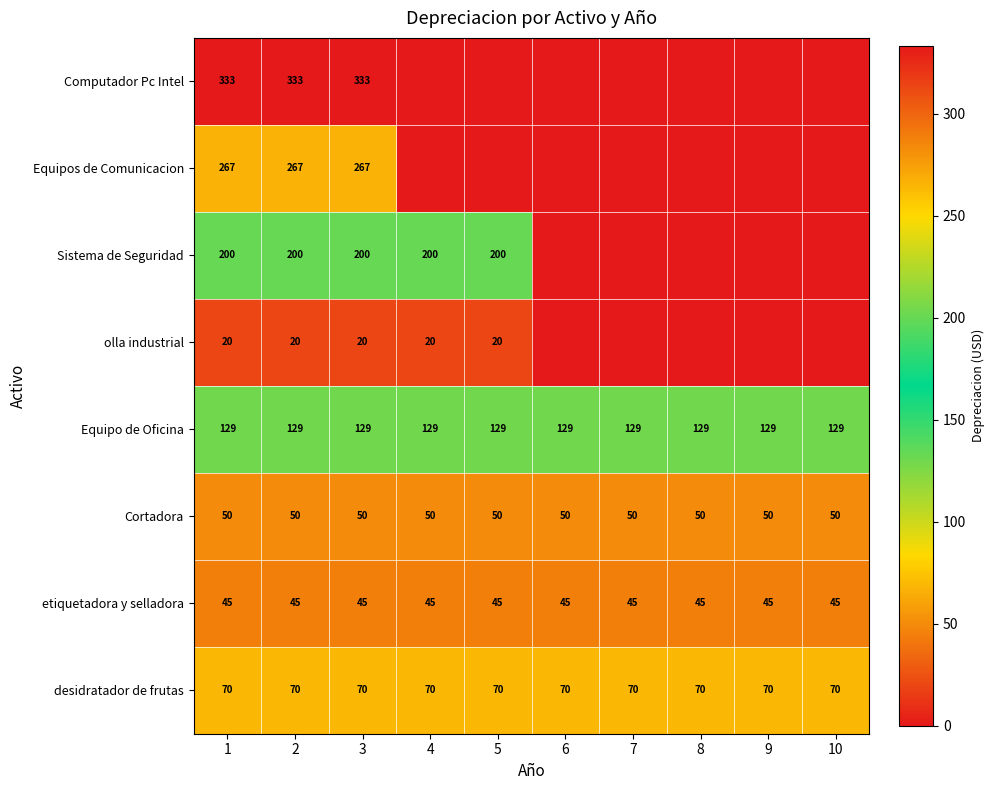

What is the sum of the Cortadora values at 5 and 4?

100